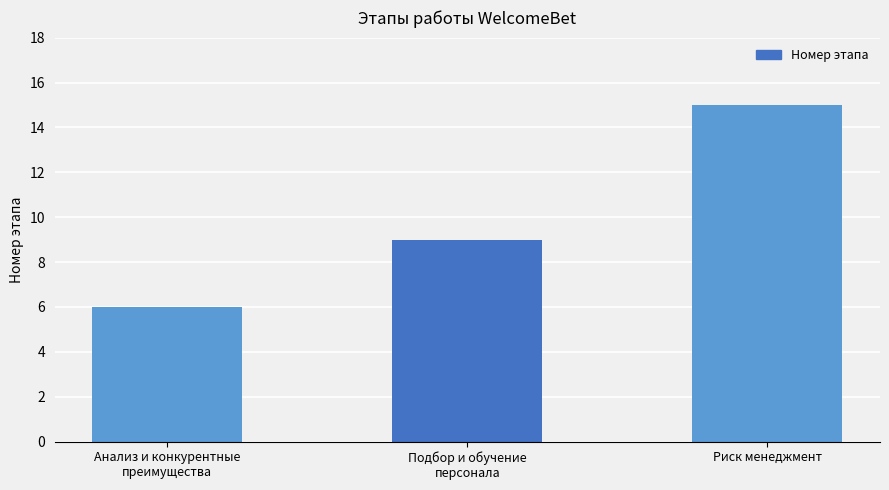

What is the value of the 3rd bar from the left?

15